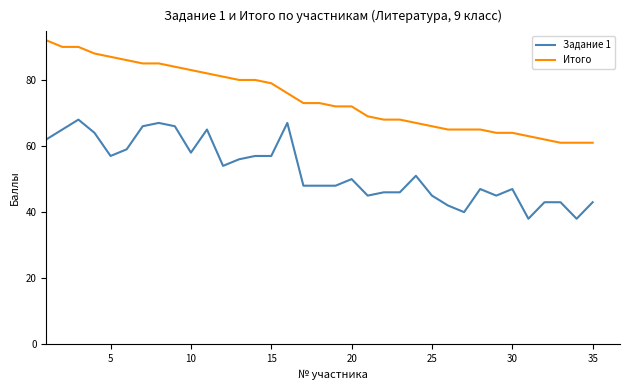

What are all the series names shown in the legend?

Задание 1, Итого